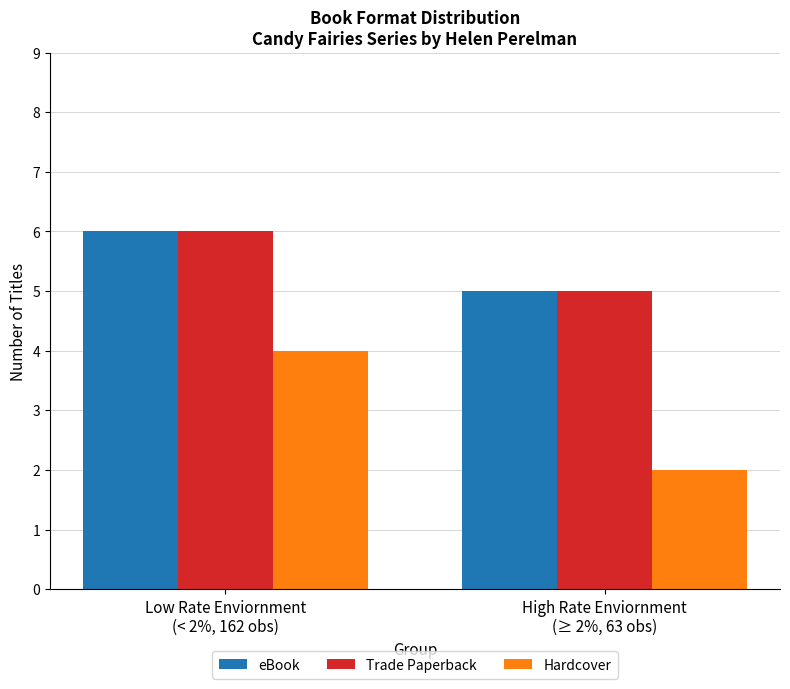

How many categories are shown in the chart?

2